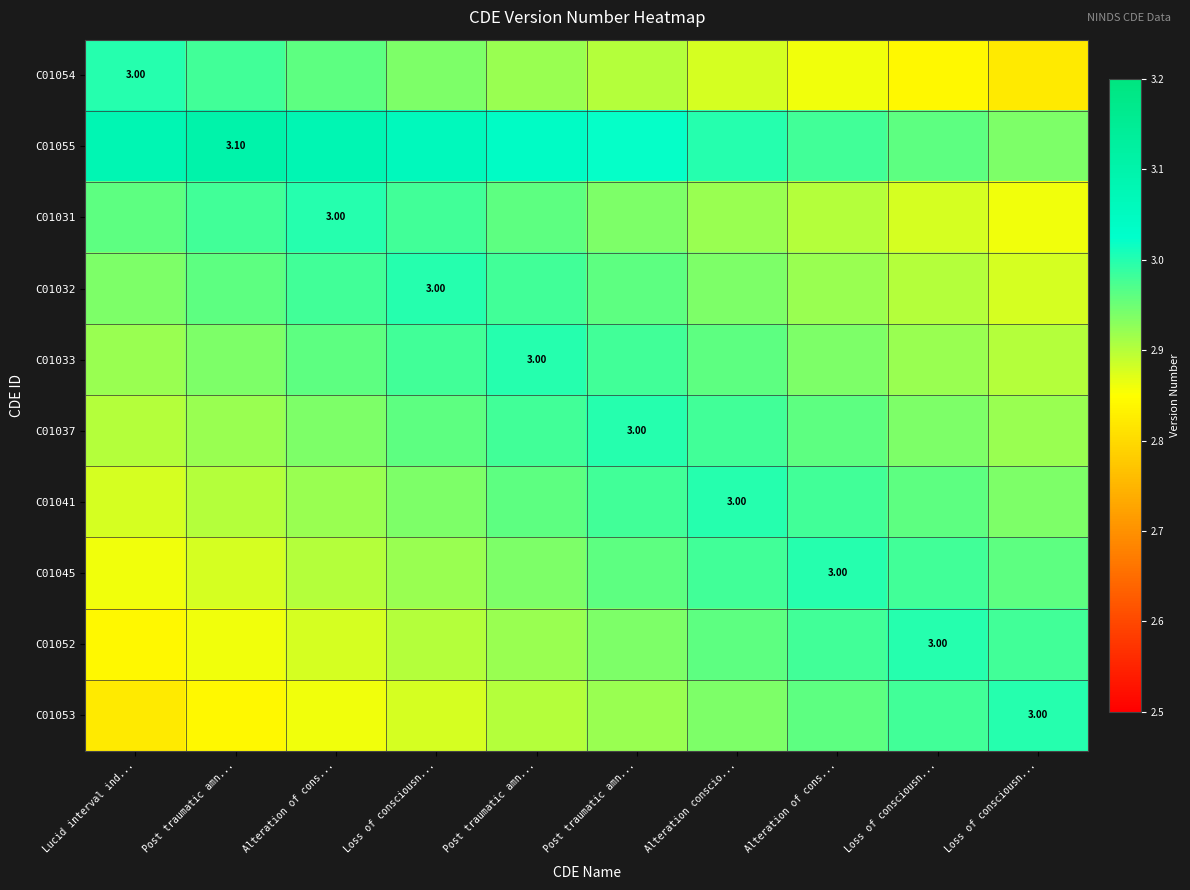

Where does the C01055 series first go above 3?

Lucid interval ind...